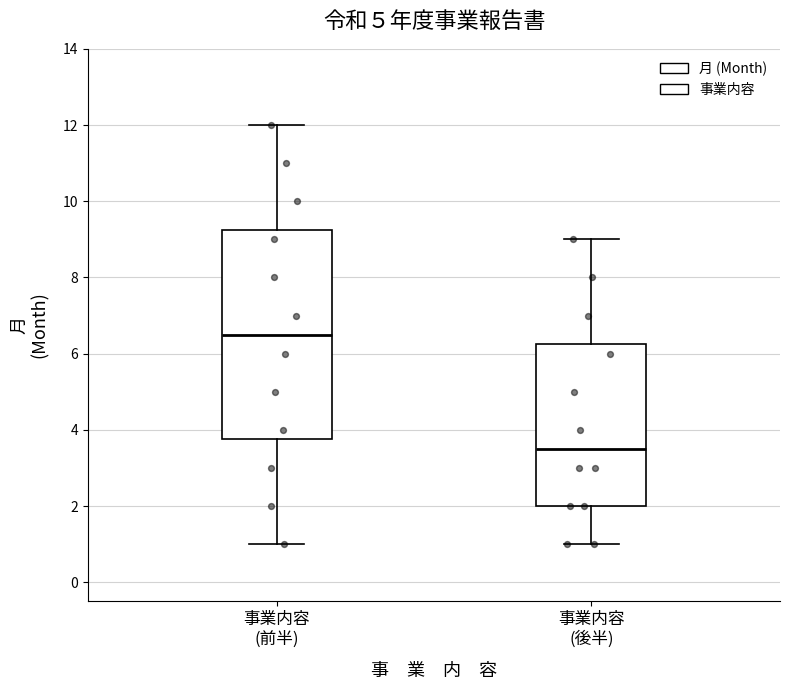

Which box's median line is the lowest?

事業内容 (後半)